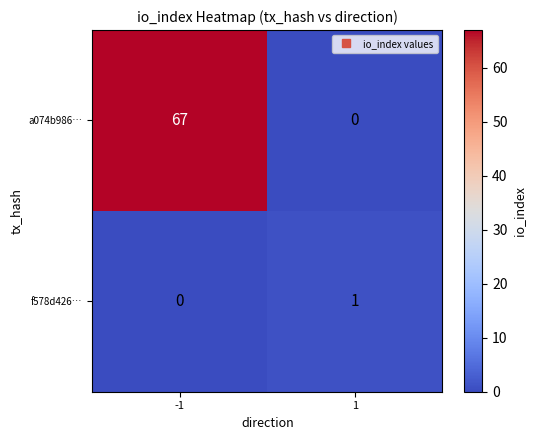

At -1, list the series in order from smallest to largest.

f578d426…, a074b986…